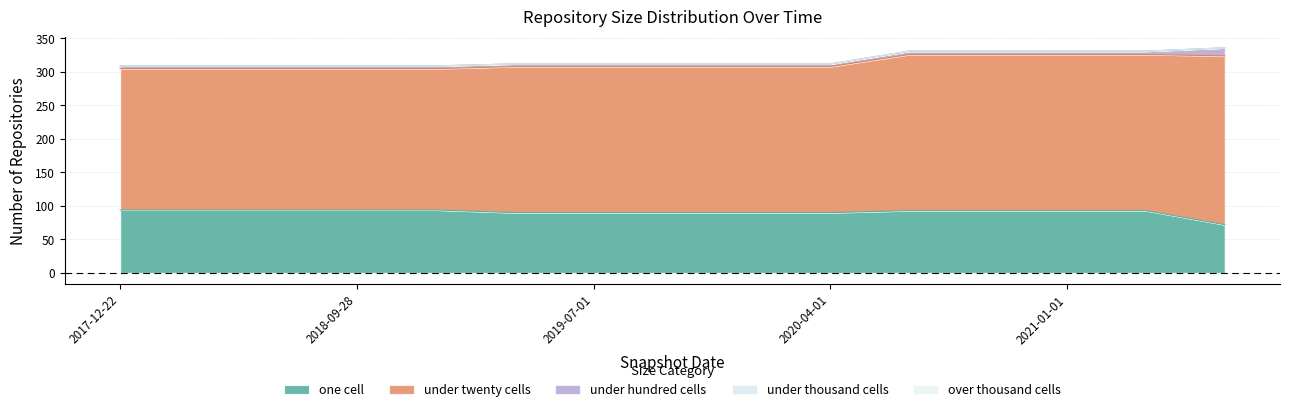

Rank the series by their maximum value, from lowest to highest.

under_thousand_cells, over_thousand_cells, under_hundred_cells, one_cell, under_twenty_cells